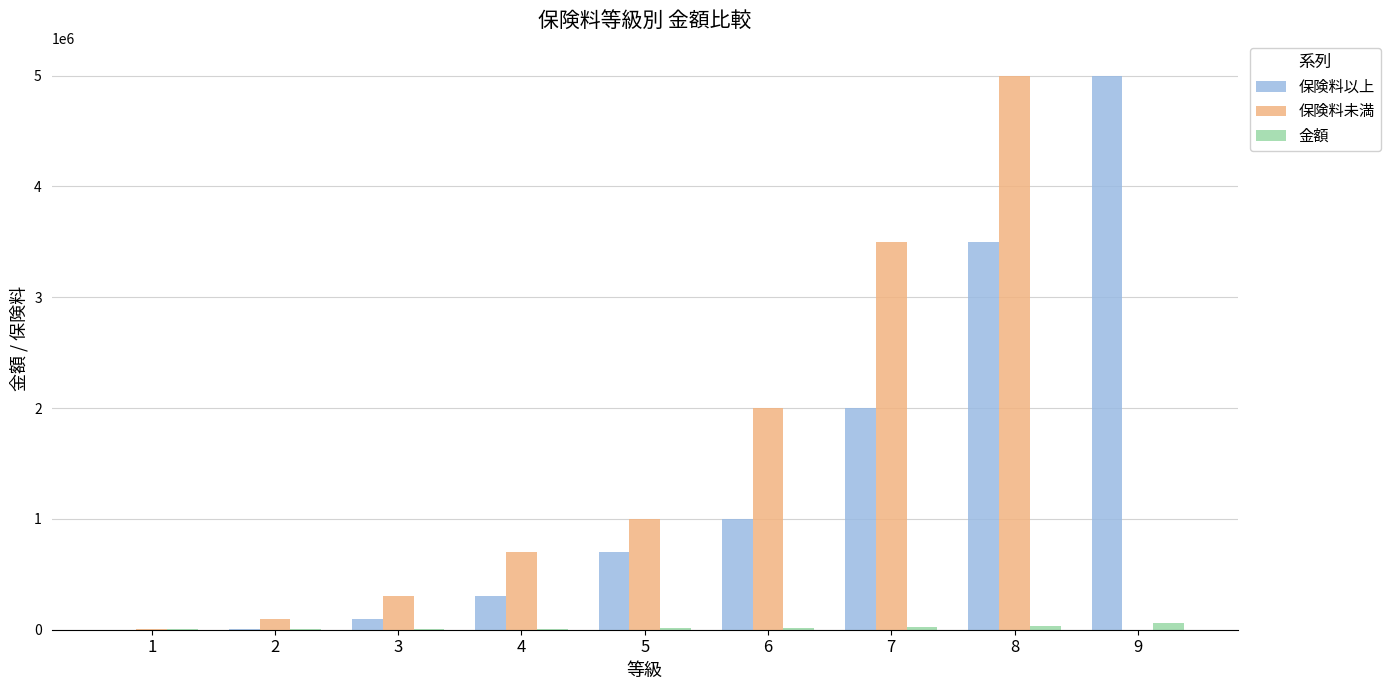

What is the highest value of the 保険料未満 series?

5000000